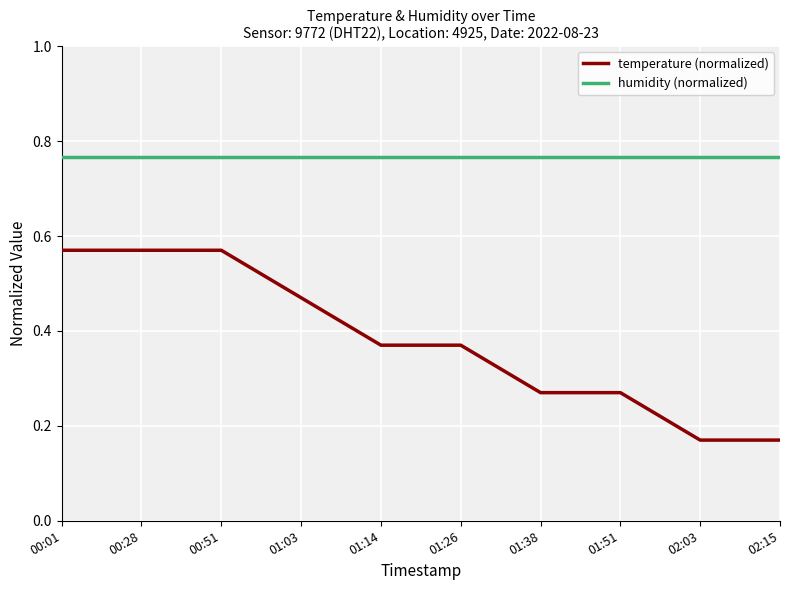

Rank the series at 01:26 from highest to lowest value.

humidity (normalized), temperature (normalized)